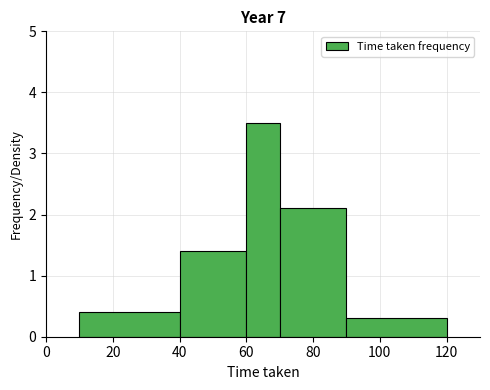

Which range on the x-axis has the tallest bar?

60 to 70